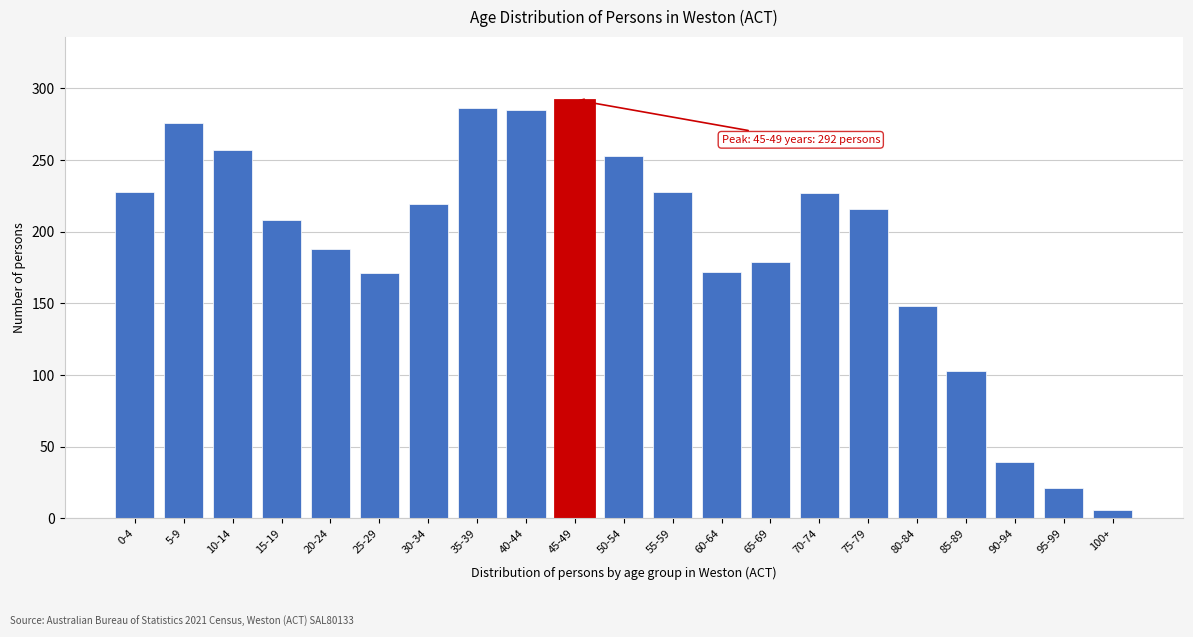

At which category does the chart reach its minimum across all series?

100+